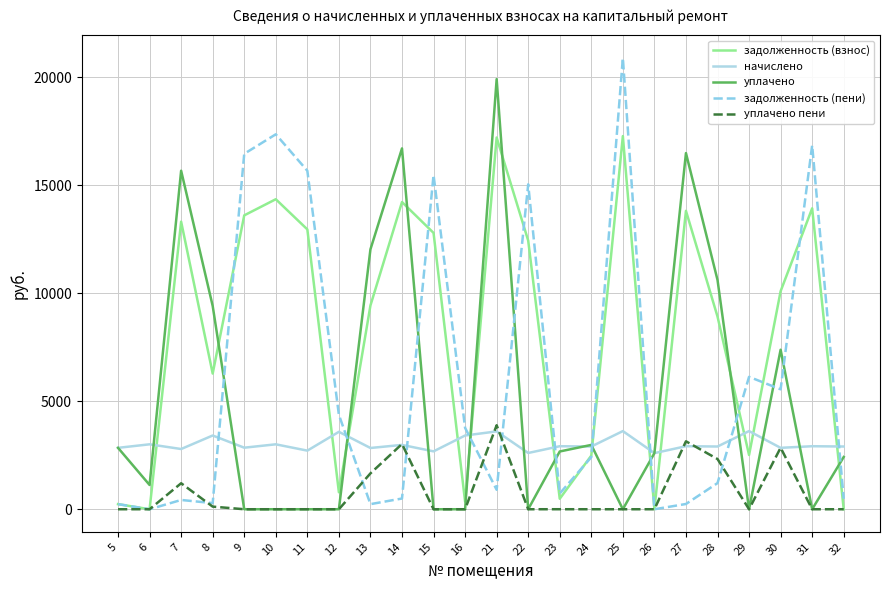

List the series in order of their peak value, lowest first.

начислено, уплачено пени, задолженность (взнос), уплачено, задолженность (пени)